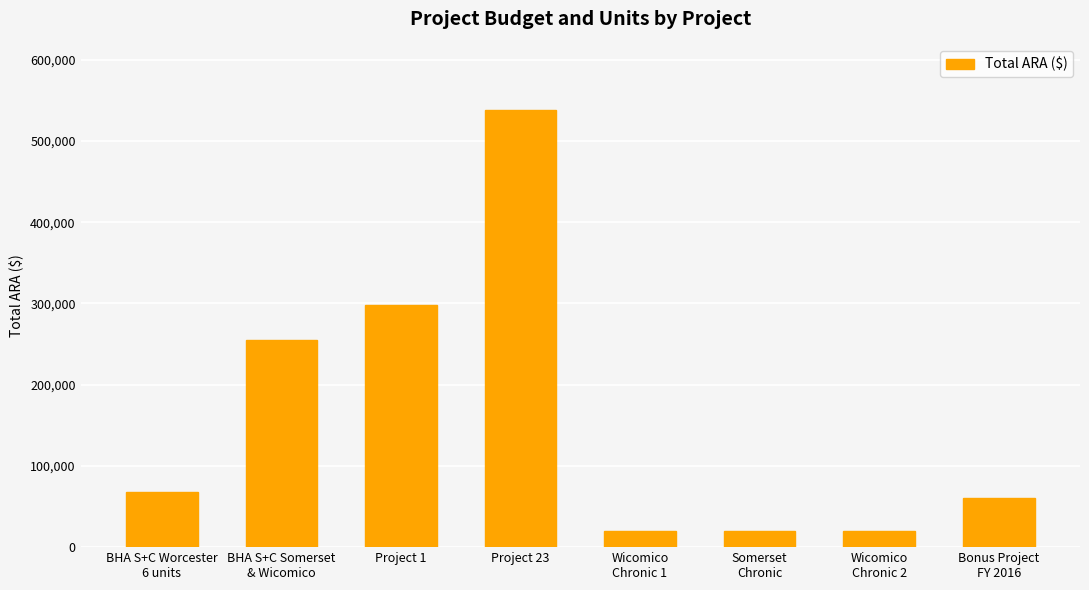

What is the average value?

159918